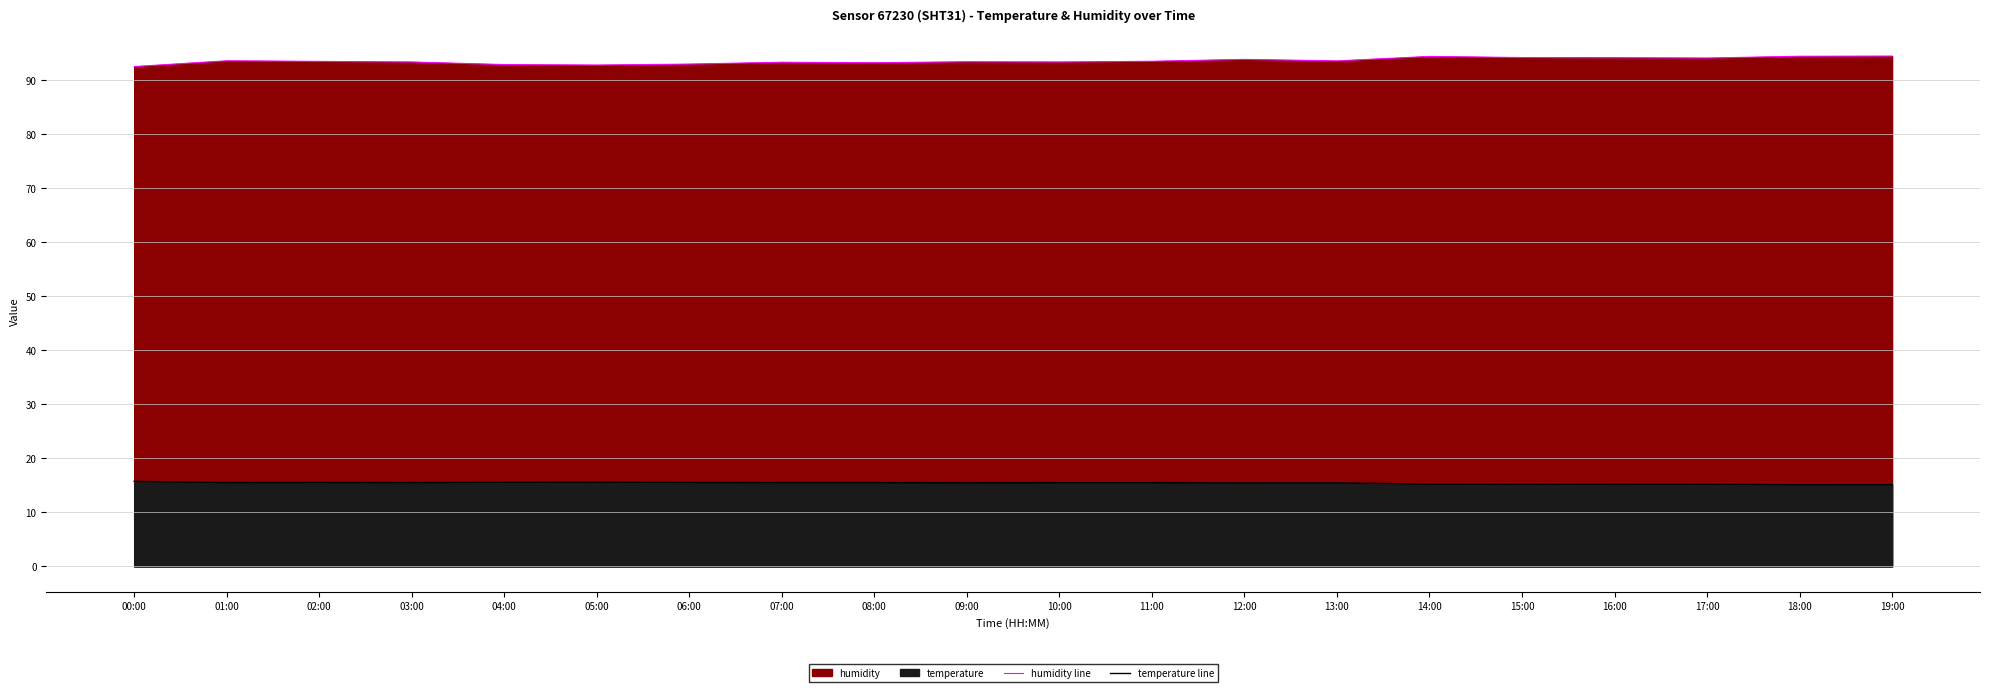

Reading left to right, extract all data points from this chart.

humidity line: 00:00=92.5	01:00=93.6	02:00=93.5	03:00=93.4	04:00=92.9	05:00=92.8	06:00=93.0	07:00=93.3	08:00=93.3	09:00=93.4	10:00=93.4	11:00=93.5	12:00=93.9	13:00=93.6	14:00=94.4	15:00=94.2	16:00=94.2	17:00=94.1	18:00=94.5	19:00=94.5
temperature line: 00:00=15.8	01:00=15.5	02:00=15.6	03:00=15.5	04:00=15.6	05:00=15.6	06:00=15.6	07:00=15.5	08:00=15.5	09:00=15.5	10:00=15.5	11:00=15.5	12:00=15.5	13:00=15.5	14:00=15.2	15:00=15.2	16:00=15.2	17:00=15.2	18:00=15.1	19:00=15.2